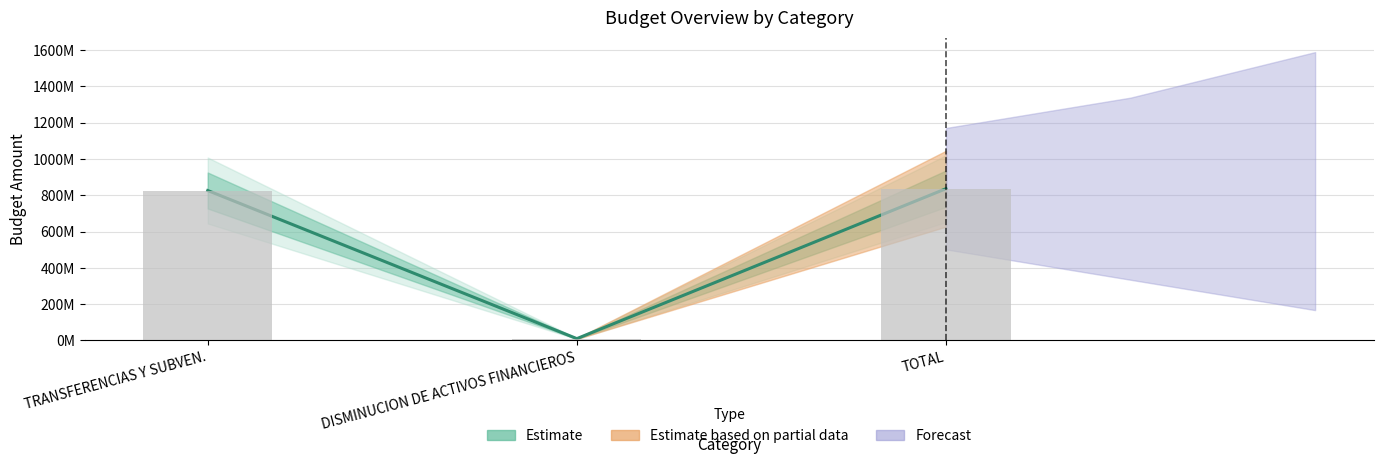

What position from the left is DISMINUCION DE ACTIVOS FINANCIEROS?

2